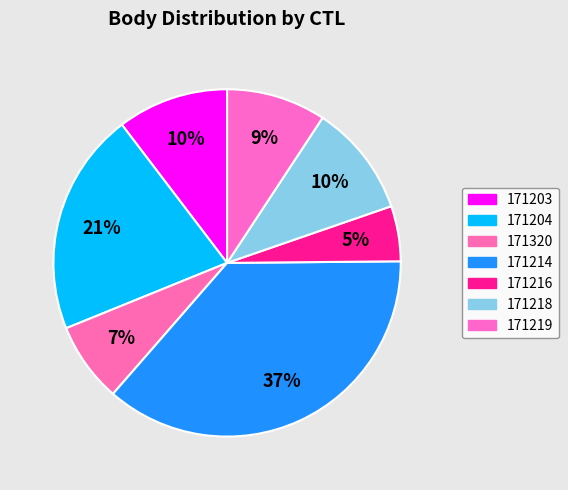

What percentage is NOT represented by 171203?

89.6%